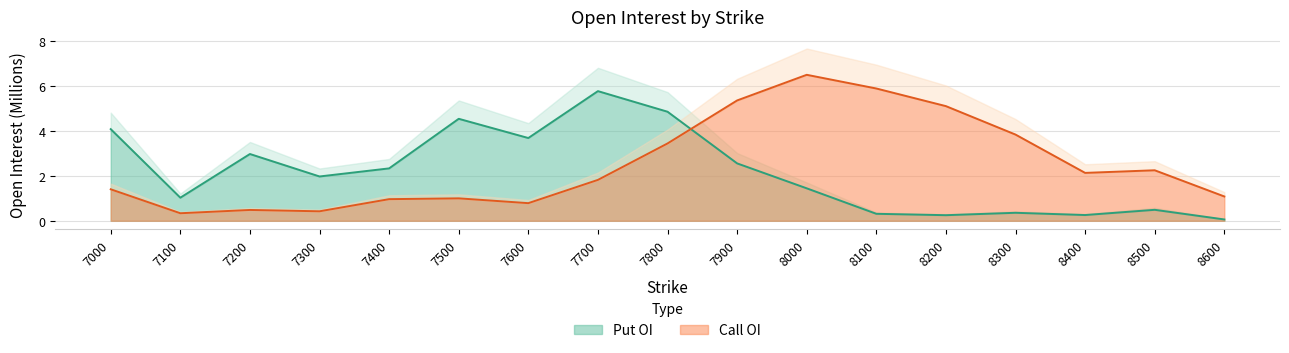

The value of Call OI at 8000 is 6.5. True or false?

True